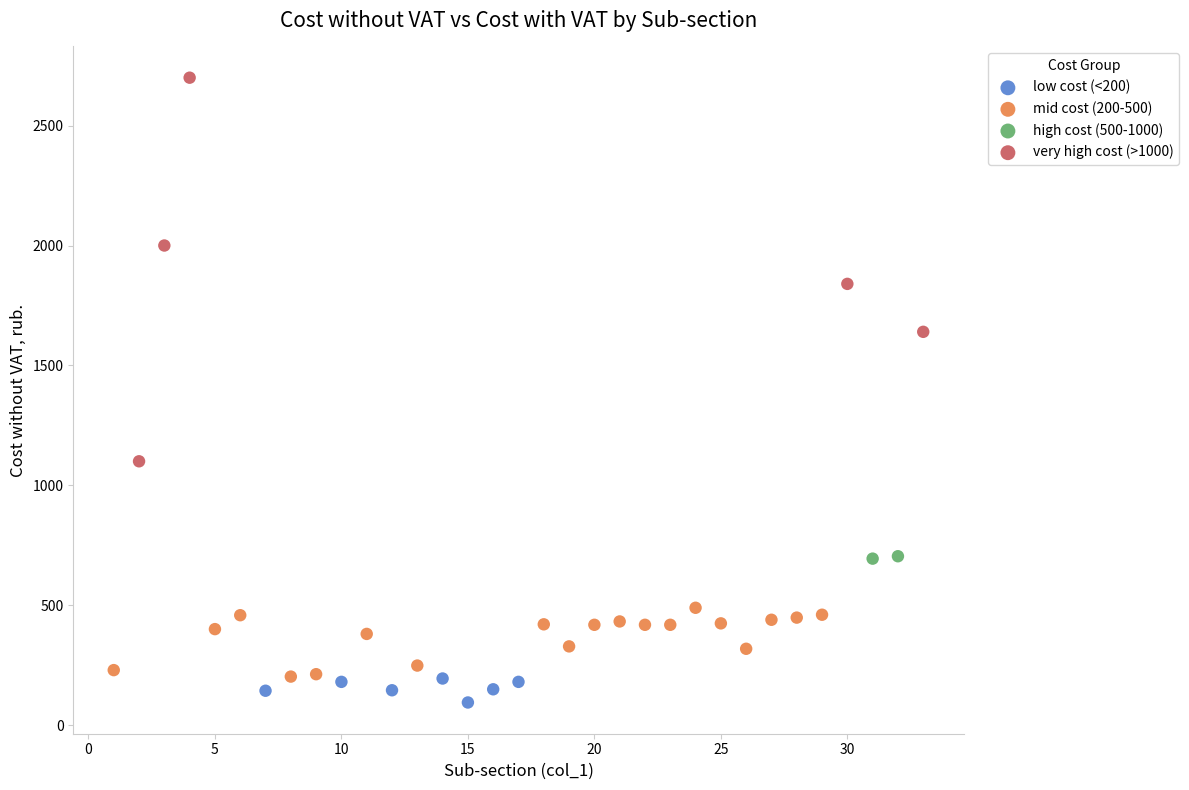

Which series has the widest spread of Y values?

very high cost (>1000)